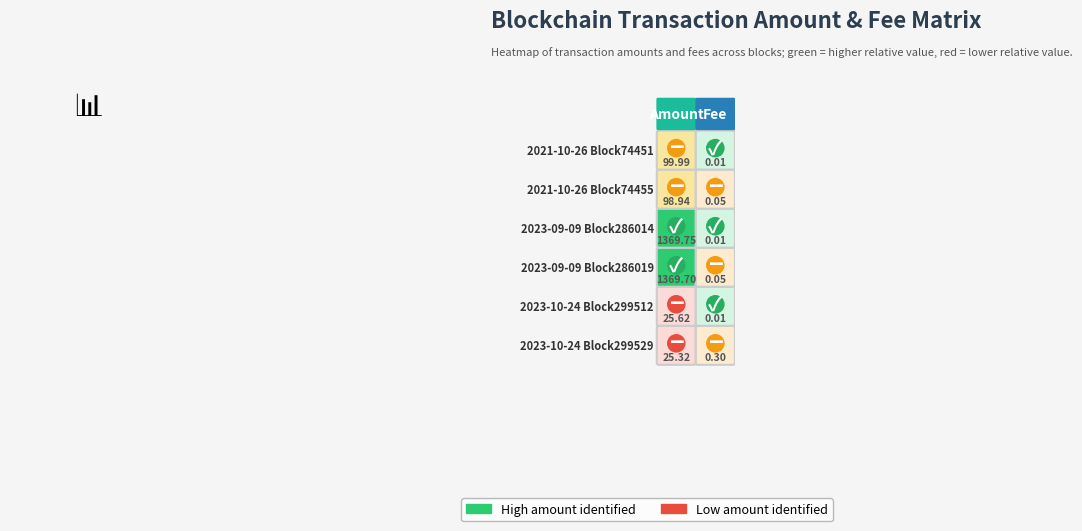

What is the average value of the 2021-10-26 Block74451 series?

50.0